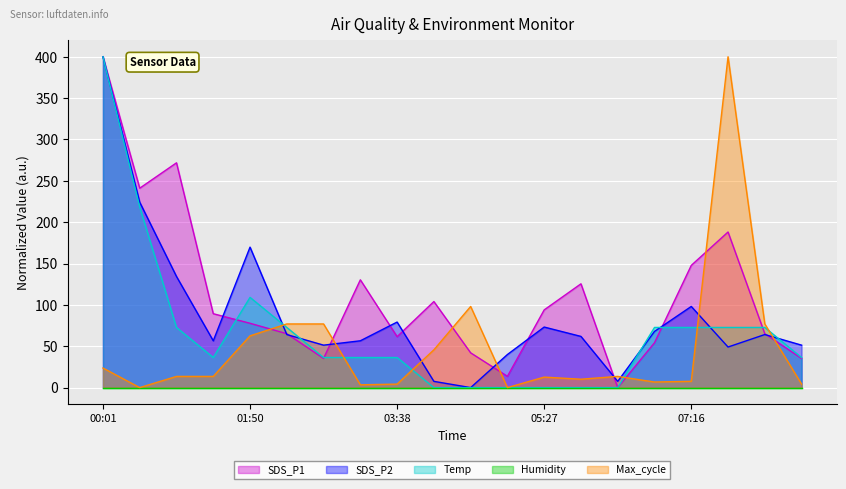

Which category has the highest value in the SDS_P1 series?

00:01